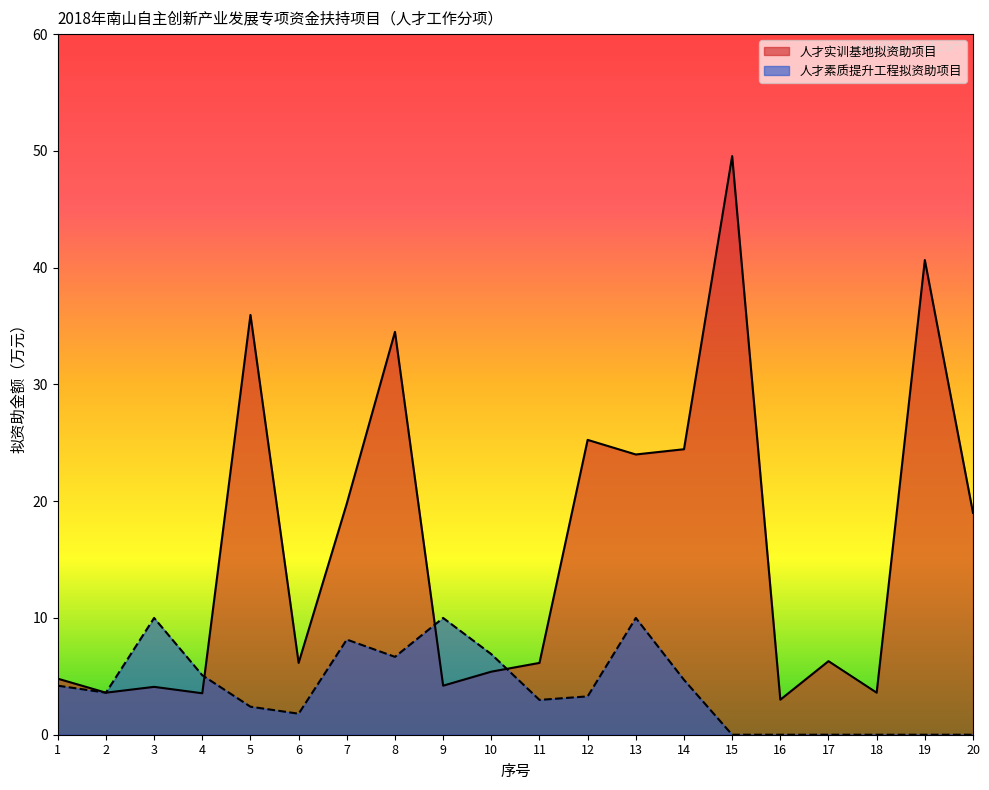

What is the difference between the second highest and second lowest values in the 人才实训基地拟资助项目 series?

37.1